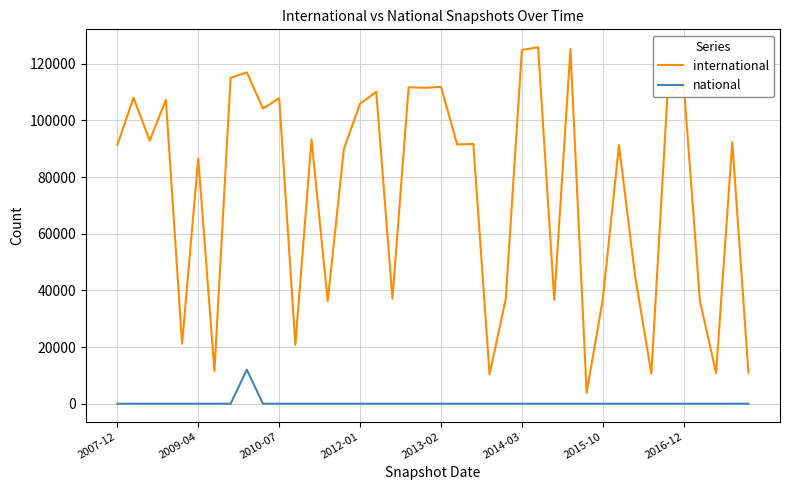

Which series has the largest total across all categories?

international